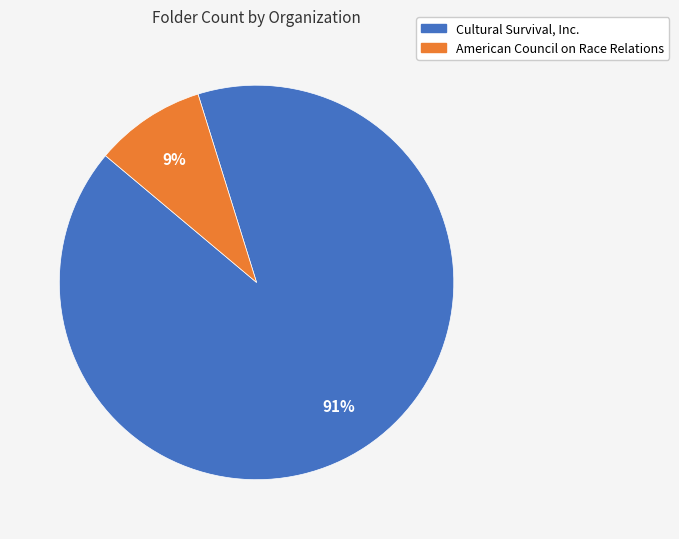

How many slices are in this pie chart?

2